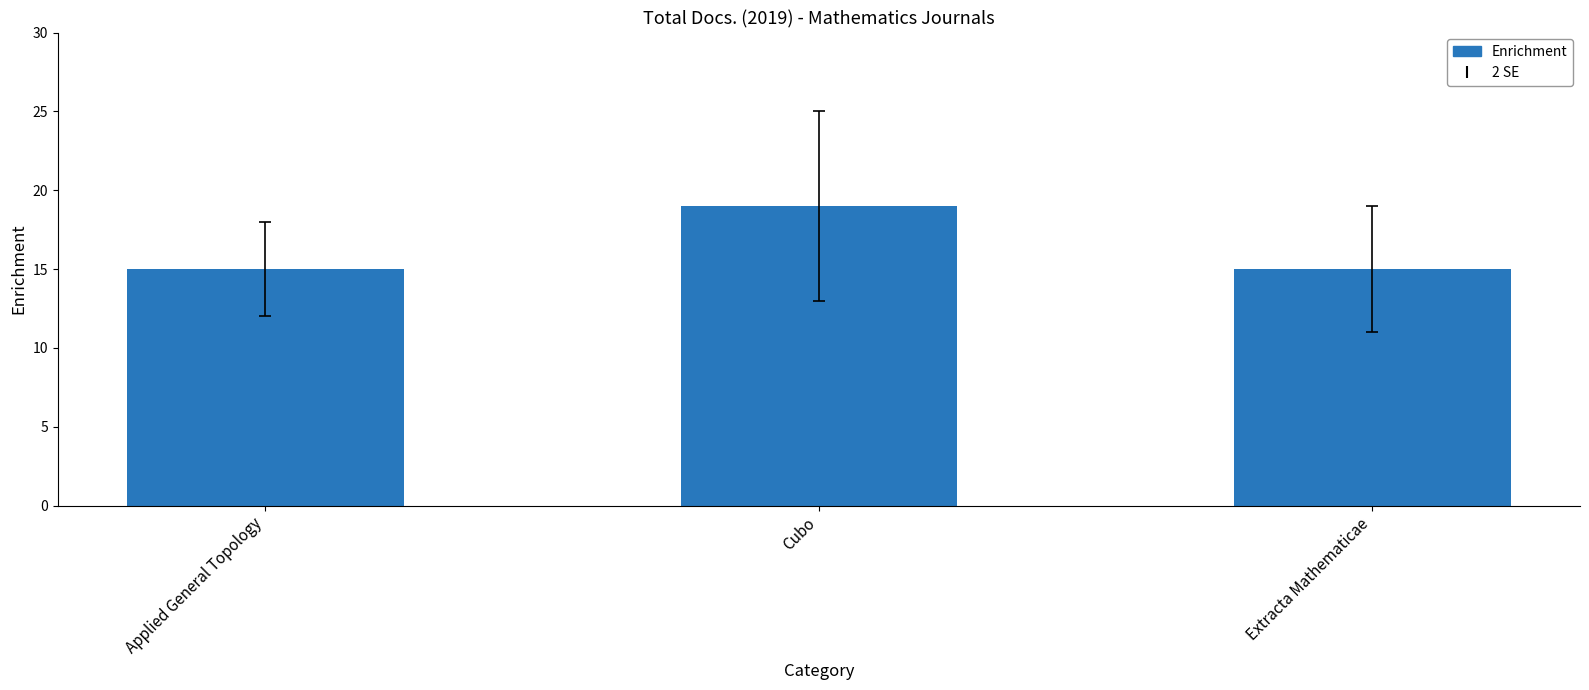

True or false: the data shows 7 at Cubo.

False